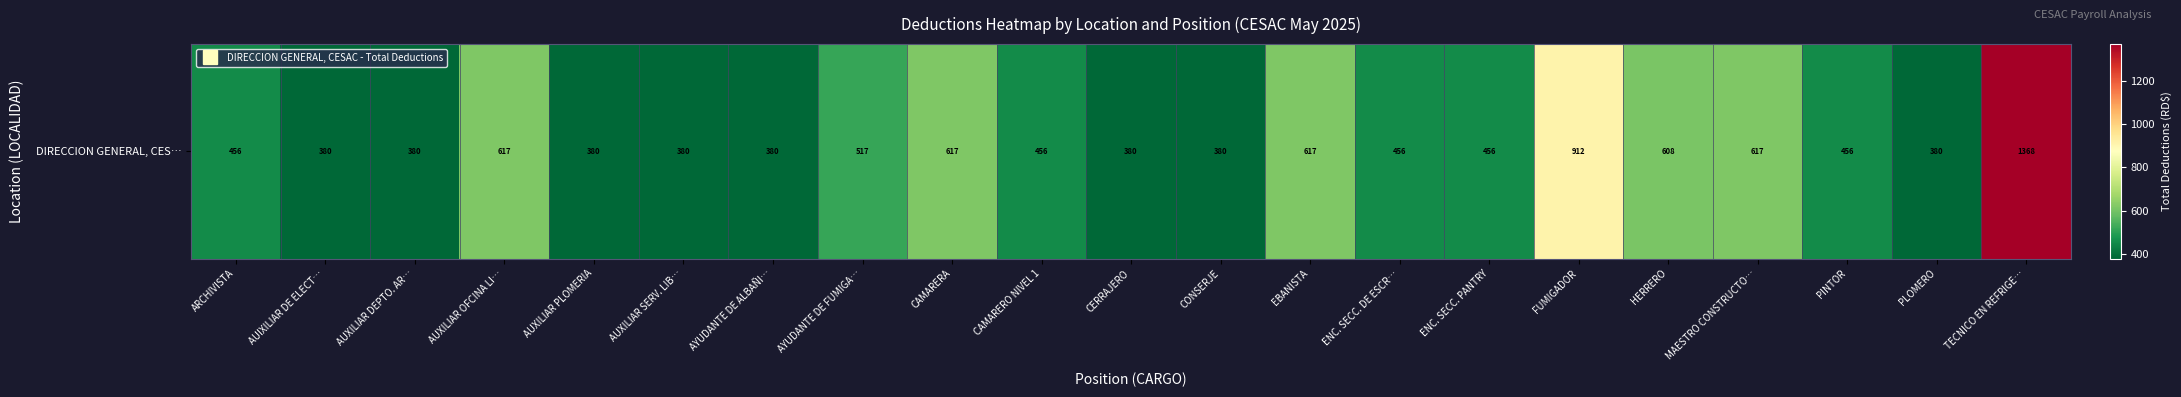

How many distinct data groups are displayed?

1